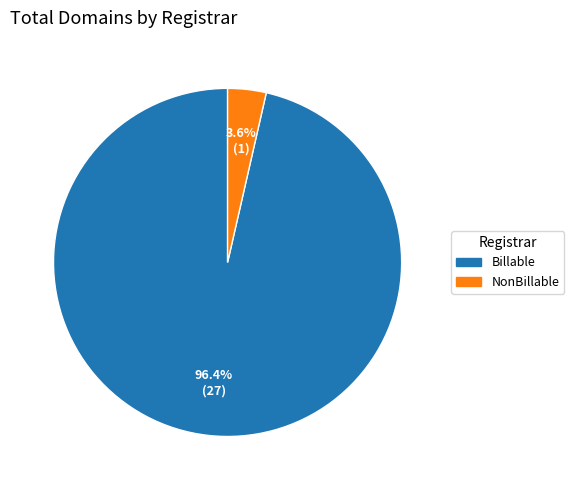

How many slices are in this pie chart?

2